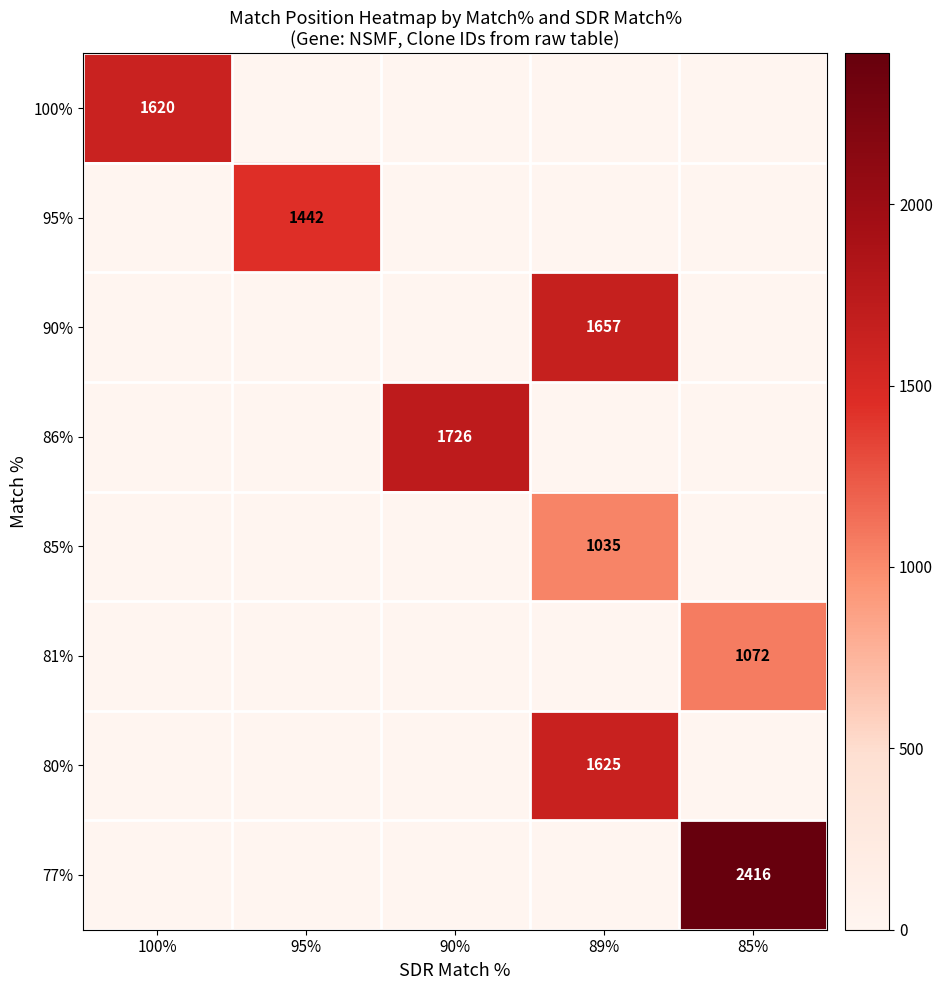

Is it true that 77% equals 2416 at 85%?

True